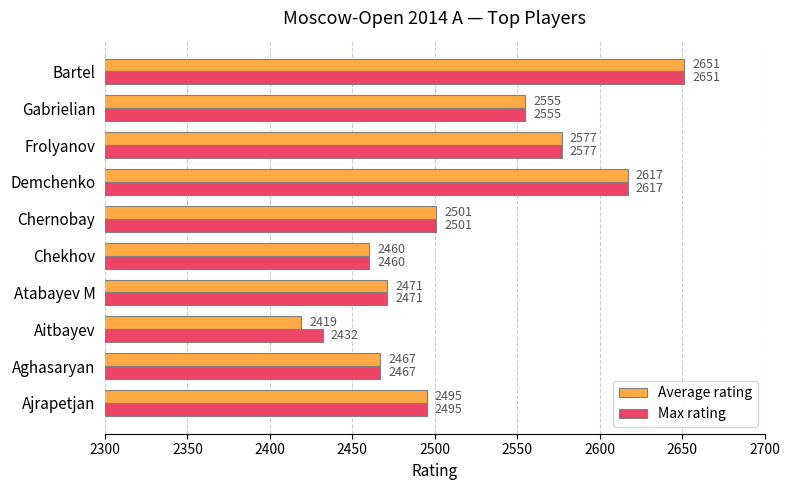

Which series changed the most between Aitbayev and Demchenko?

Average rating